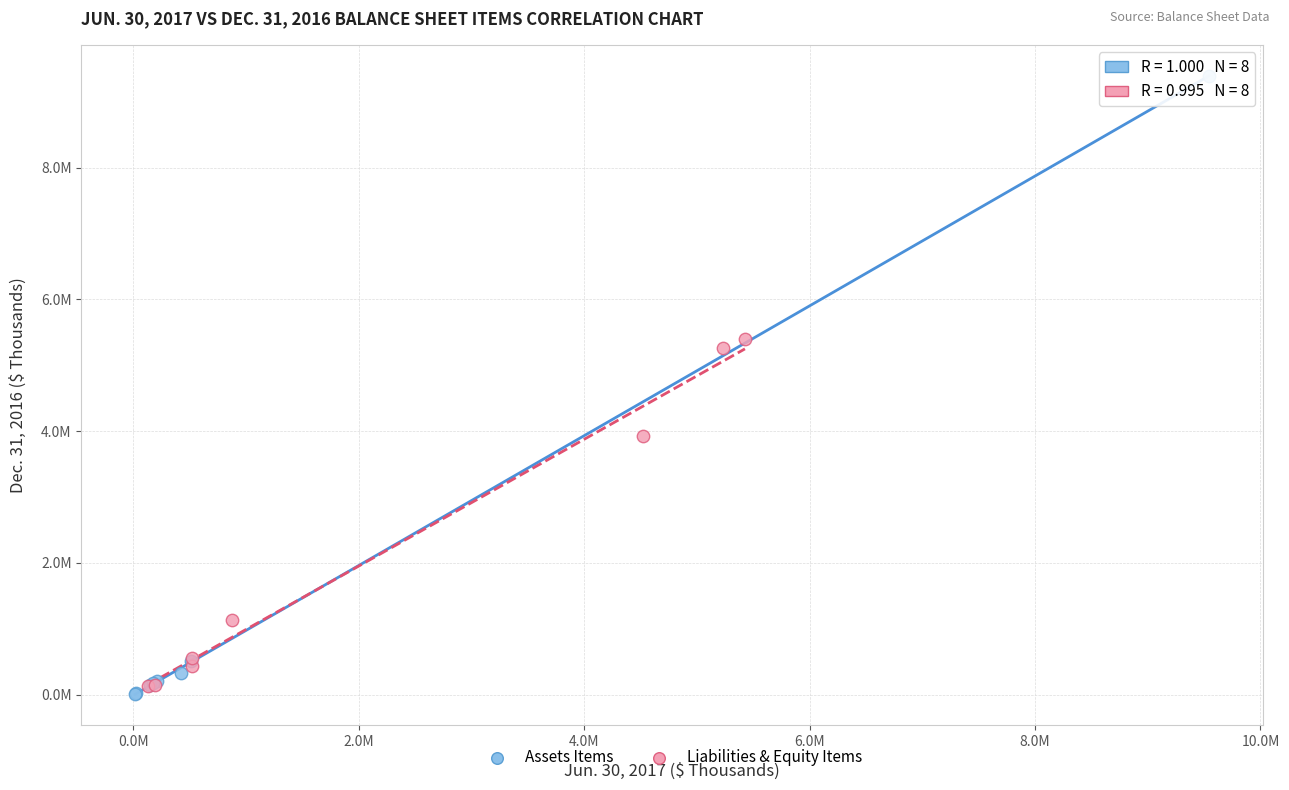

What are all the series names shown in the legend?

Assets Items, Liabilities & Equity Items